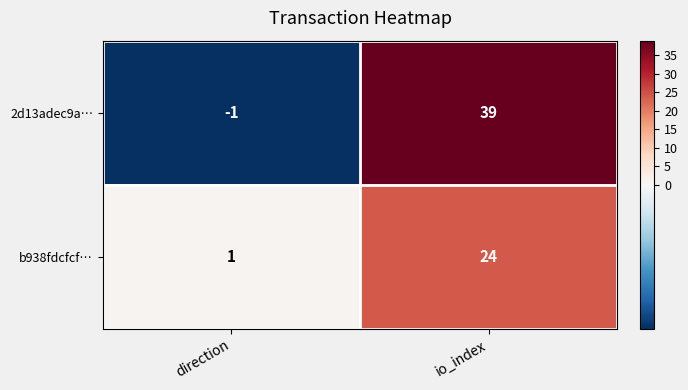

At which category does the chart reach its peak across all series?

io_index